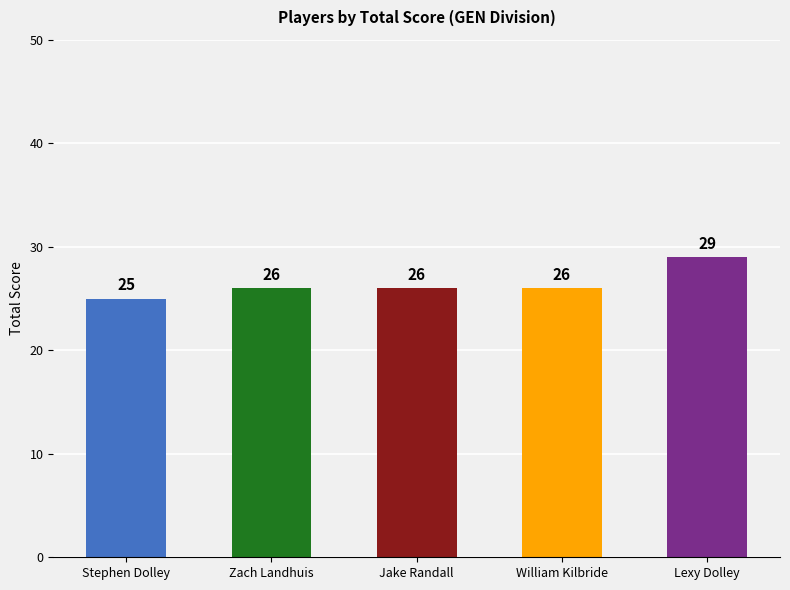

Read the value at Stephen Dolley.

25